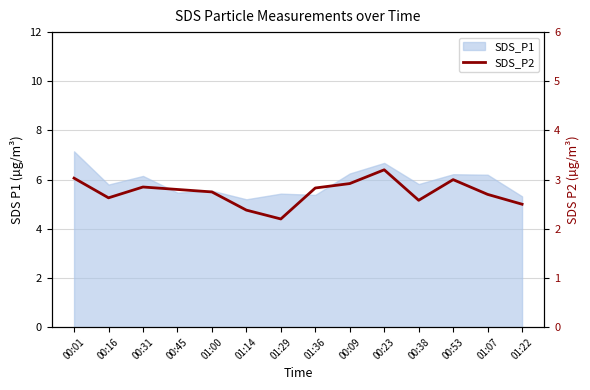

Reading right to left, list all the values displayed in this chart.

01:22=2.5	01:07=2.7	00:53=3.0	00:38=2.6	00:23=3.2	00:09=2.9	01:36=2.8	01:29=2.2	01:14=2.4	01:00=2.8	00:45=2.8	00:31=2.9	00:16=2.6	00:01=3.0